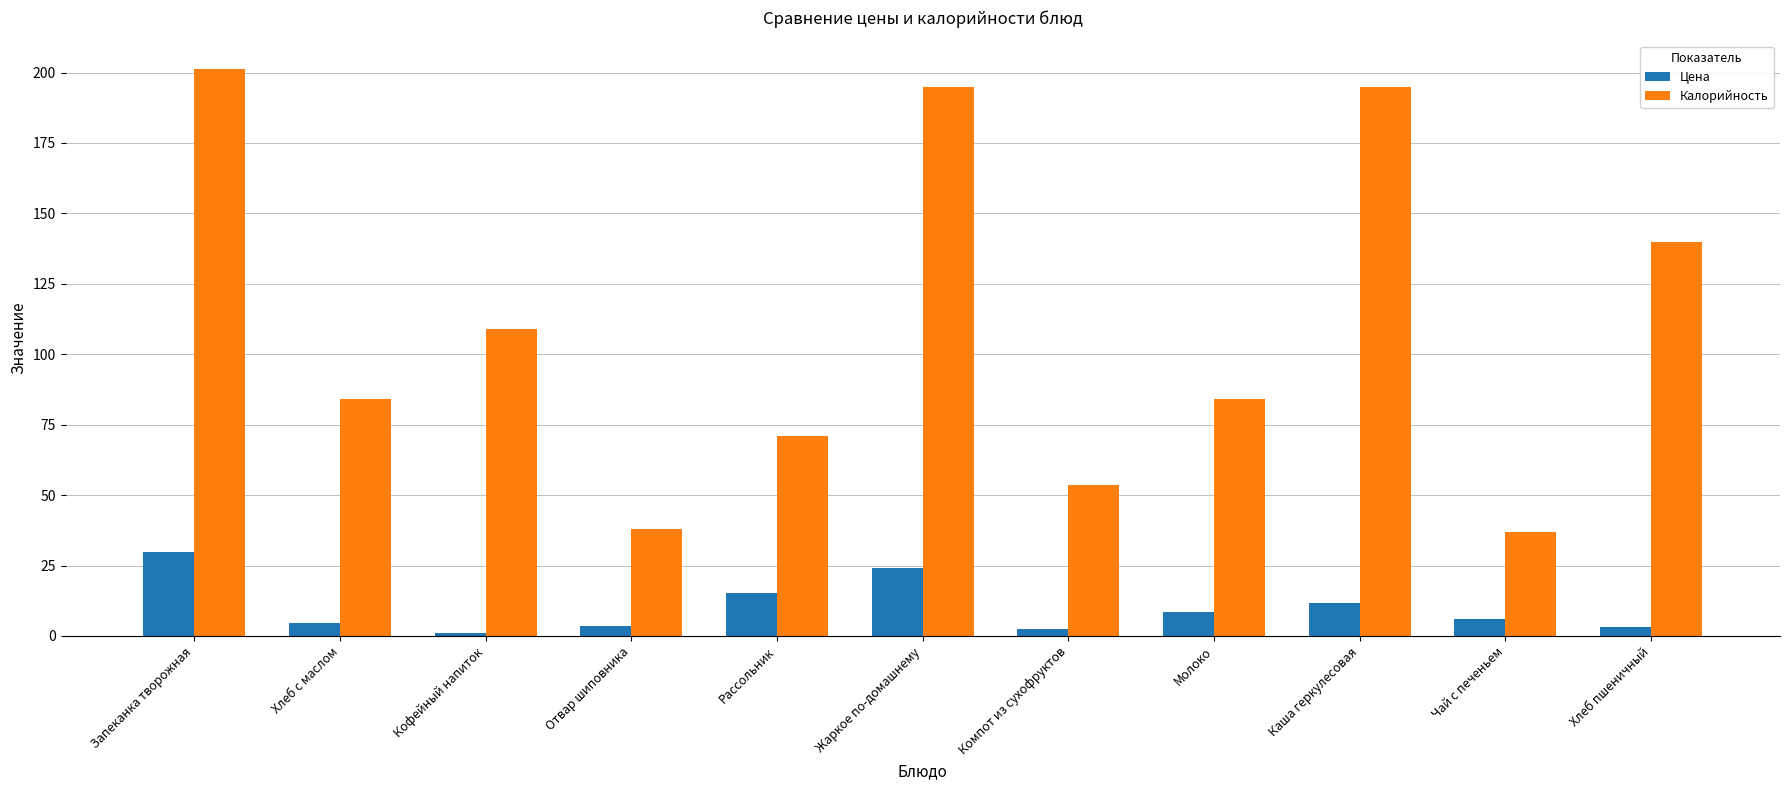

Does the chart contain stacked bars?

No